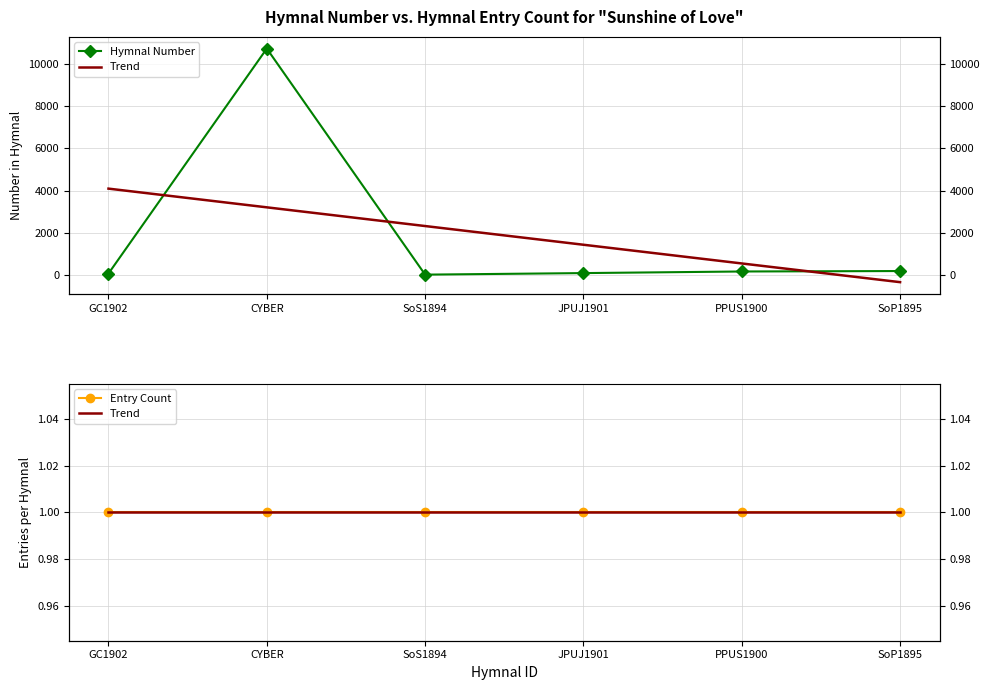

Is the value of Trend at PPUS1900 greater than the value of Hymnal Number at GC1902?

No